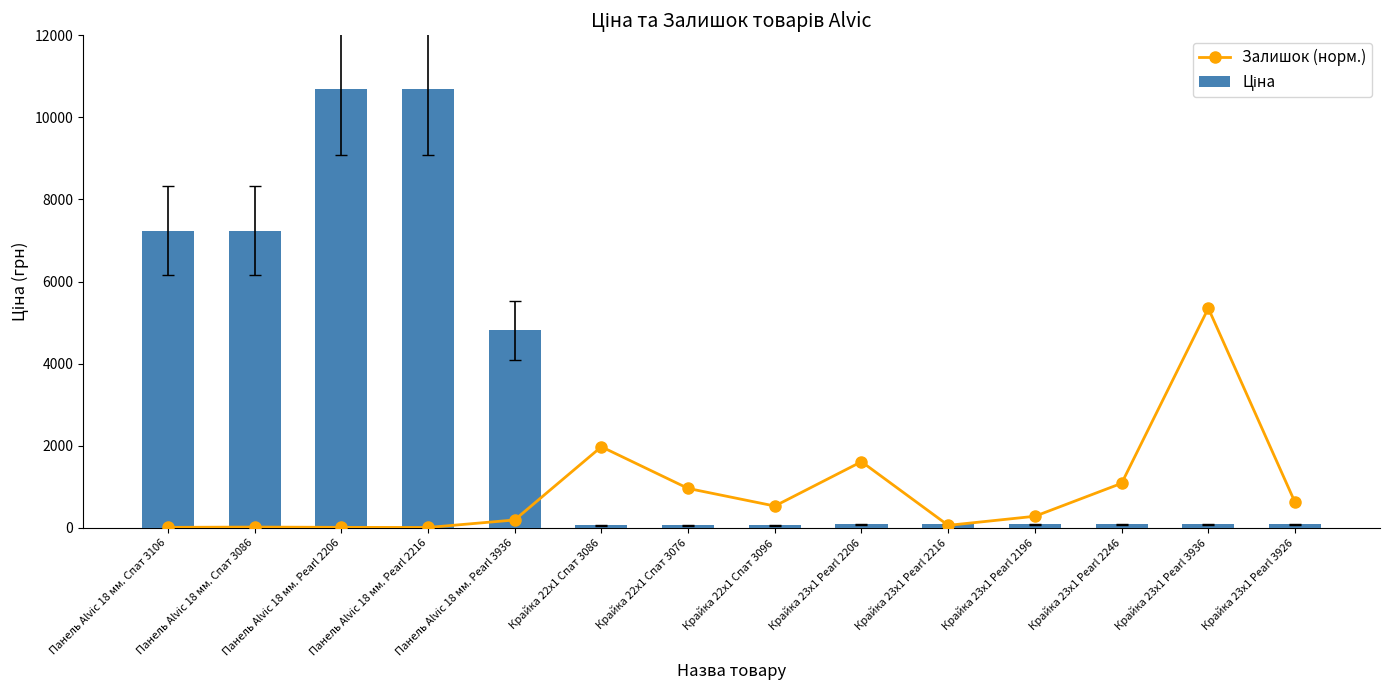

Reading left to right, list all the values displayed in this chart.

Залишок (норм.): Панель Alvic 18 мм. Спат 3106=10.4	Панель Alvic 18 мм. Спат 3086=17.3	Панель Alvic 18 мм. Pearl 2206=10.4	Панель Alvic 18 мм. Pearl 2216=6.9	Панель Alvic 18 мм. Pearl 3936=190.5	Крайка 22x1 Спат 3086=1973.9	Крайка 22x1 Спат 3076=959.2	Крайка 22x1 Спат 3096=529.8	Крайка 23x1 Pearl 2206=1610.3	Крайка 23x1 Pearl 2216=58.9	Крайка 23x1 Pearl 2196=280.5	Крайка 23x1 Pearl 2246=1083.9	Крайка 23x1 Pearl 3936=5350.3	Крайка 23x1 Pearl 3926=619.9
Ціна: Панель Alvic 18 мм. Спат 3106=7235.9	Панель Alvic 18 мм. Спат 3086=7235.9	Панель Alvic 18 мм. Pearl 2206=10700.5	Панель Alvic 18 мм. Pearl 2216=10700.5	Панель Alvic 18 мм. Pearl 3936=4815.2	Крайка 22x1 Спат 3086=63.2	Крайка 22x1 Спат 3076=63.2	Крайка 22x1 Спат 3096=63.2	Крайка 23x1 Pearl 2206=87.5	Крайка 23x1 Pearl 2216=87.5	Крайка 23x1 Pearl 2196=87.5	Крайка 23x1 Pearl 2246=87.5	Крайка 23x1 Pearl 3936=87.5	Крайка 23x1 Pearl 3926=87.5